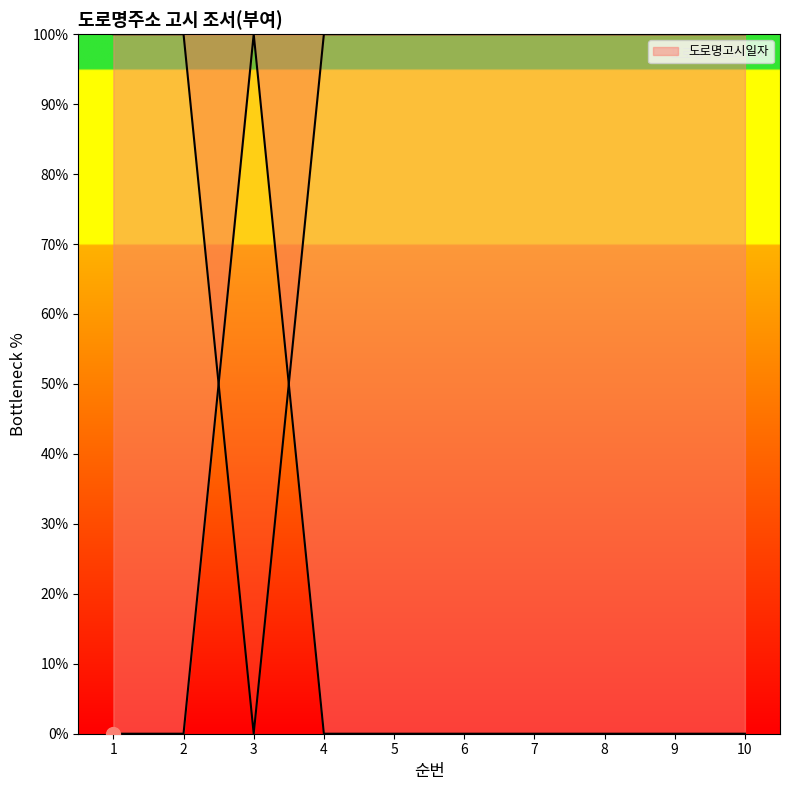

What is the change in value from 2 to 3?

+100